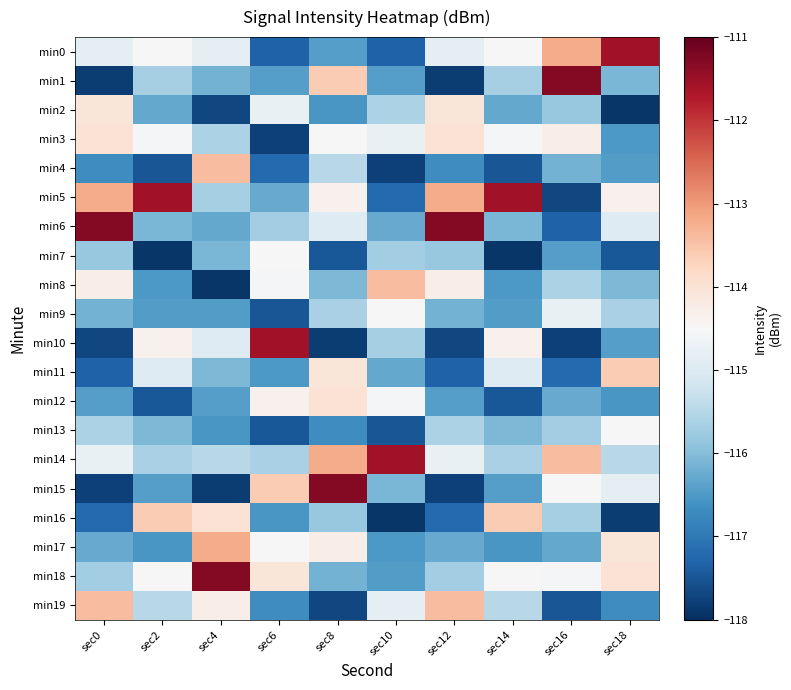

What is the minimum value shown in the chart?

-117.9